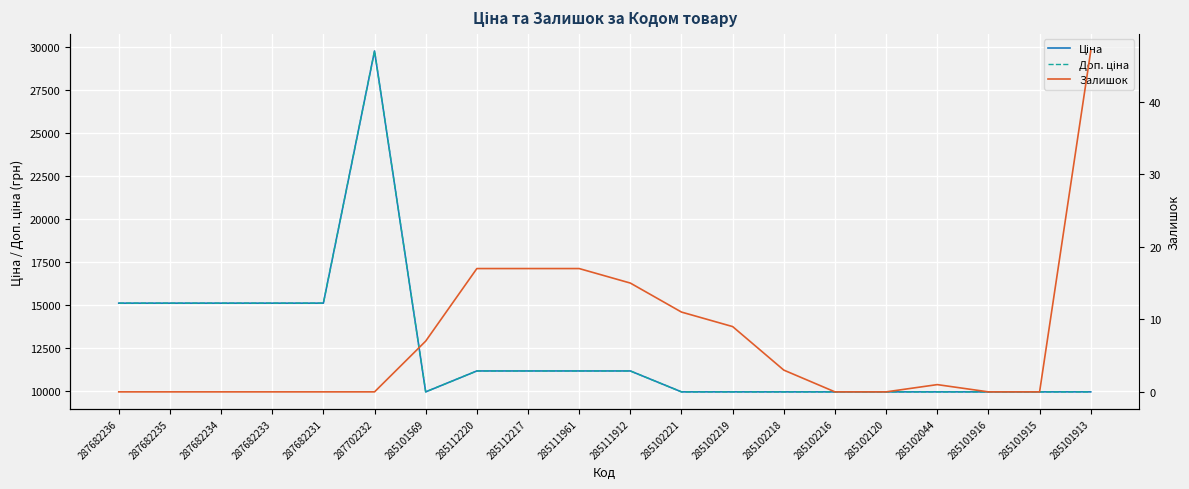

True or false: Залишок and Ціна intersect in this chart.

False